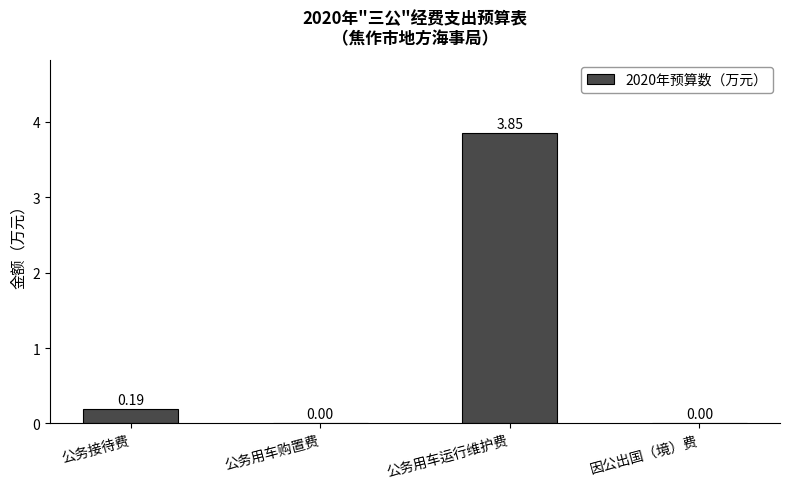

Are the bars grouped side by side (vs. stacked)?

No